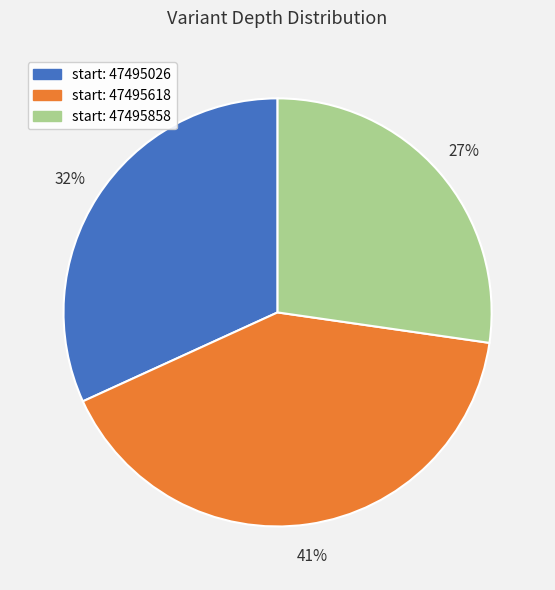

Is the sum of start: 47495026 and start: 47495618 greater than half?

Yes